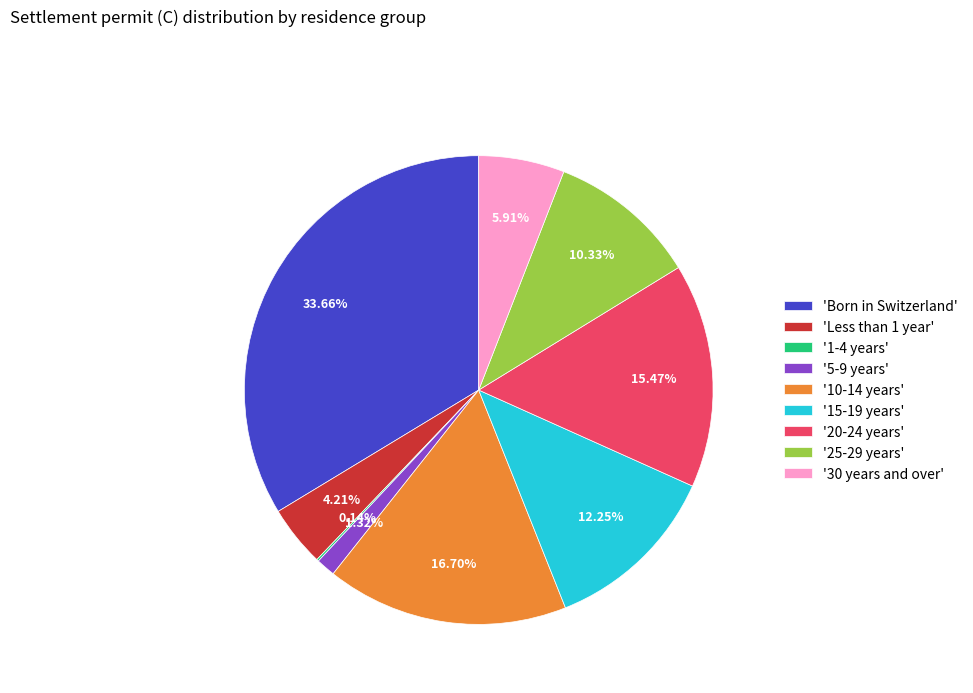

To the nearest percent, what is the average slice percentage?

11%